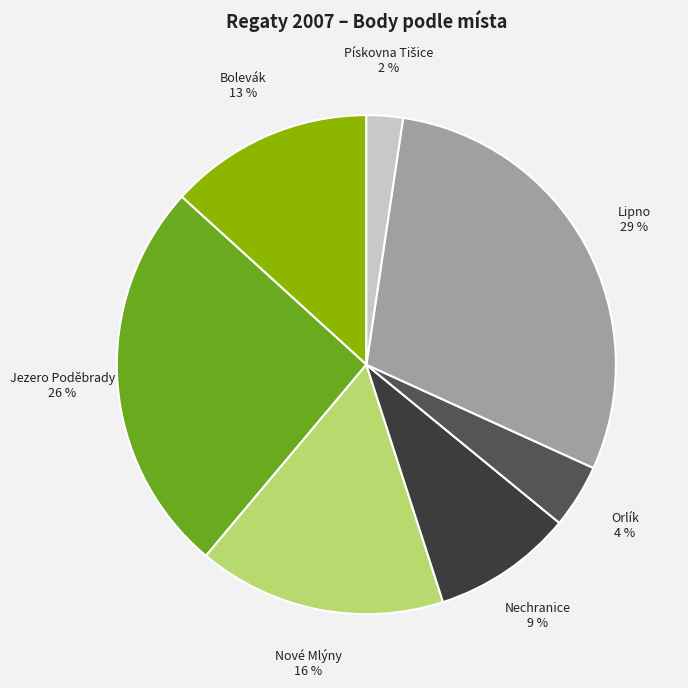

Between Jezero Poděbrady and Nechranice, which is larger?

Jezero Poděbrady